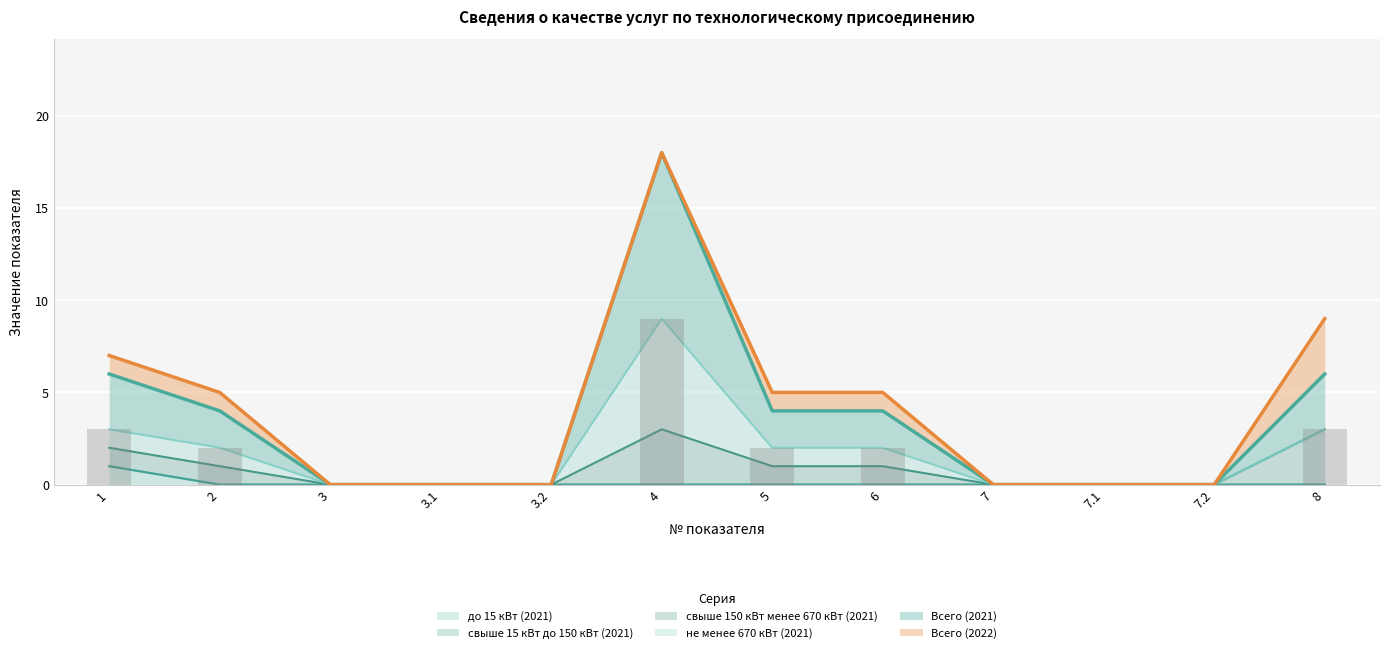

Are the bars grouped side by side (vs. stacked)?

Yes